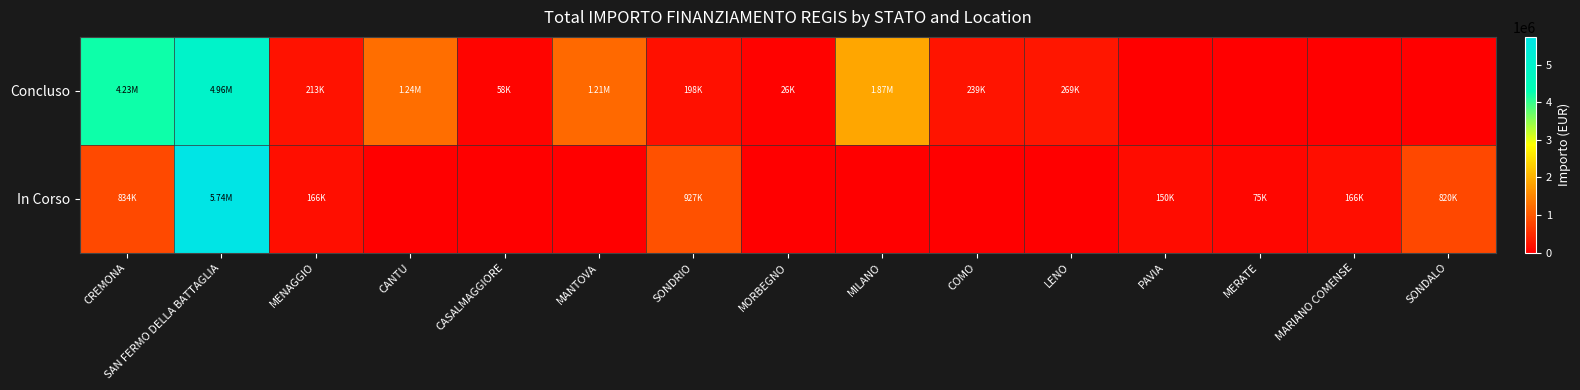

List the series in order of their overall mean, lowest first.

In Corso, Concluso